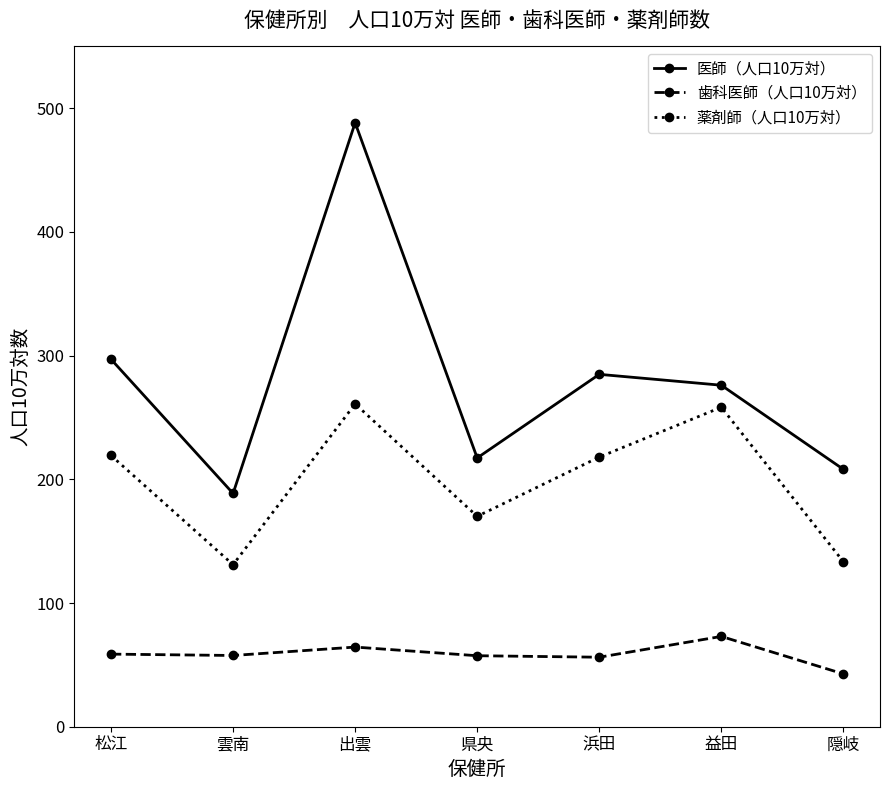

List the series in order of their peak value, lowest first.

歯科医師（人口10万対）, 薬剤師（人口10万対）, 医師（人口10万対）